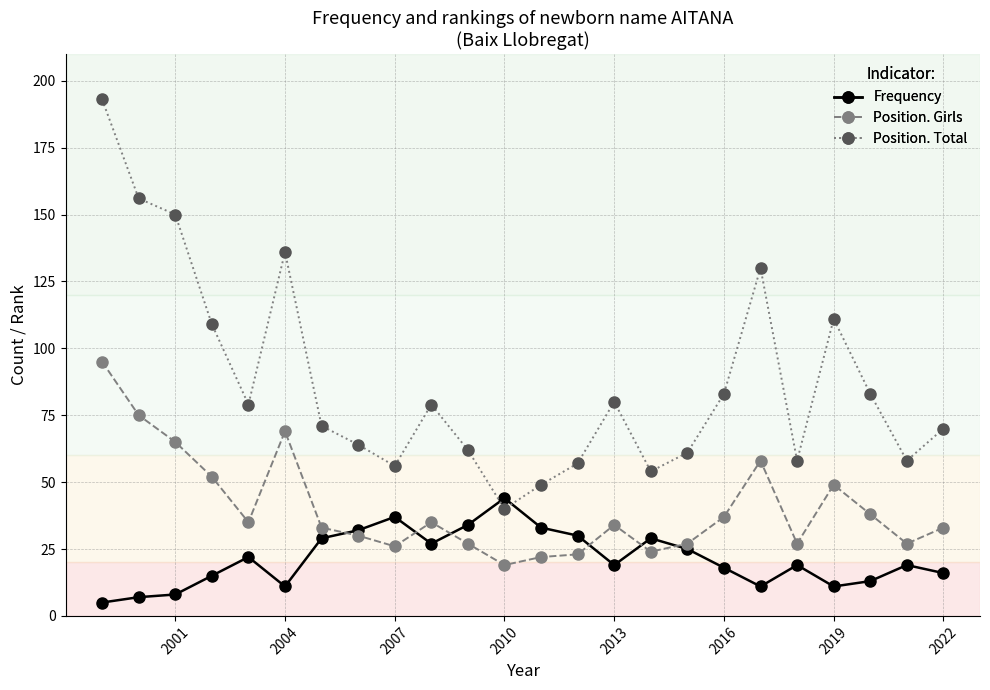

After their last crossing, which series has the higher values: Frequency or Position. Total?

Position. Total